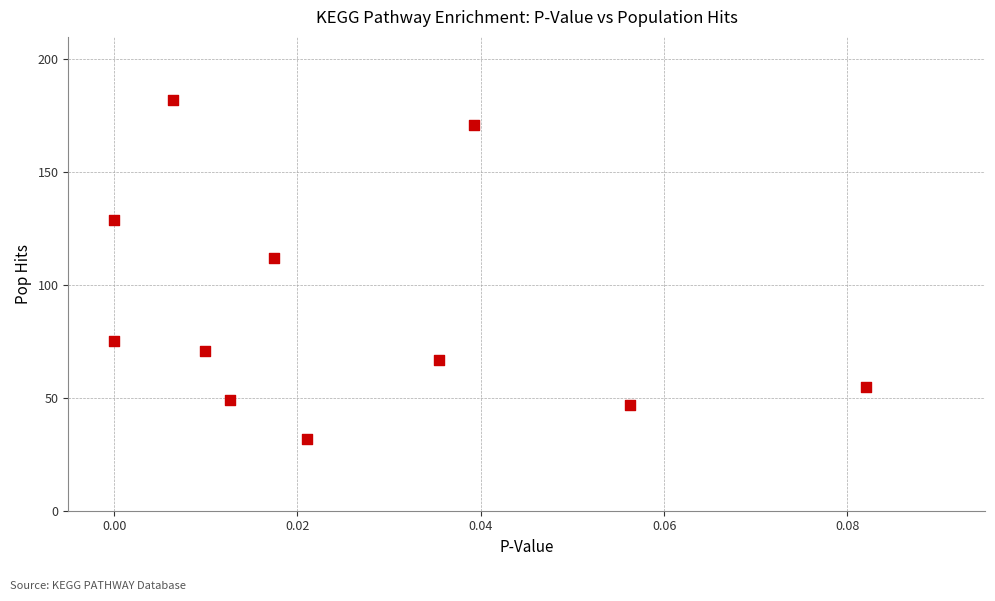

What Y value in the scatter plot is closest to 107?

112